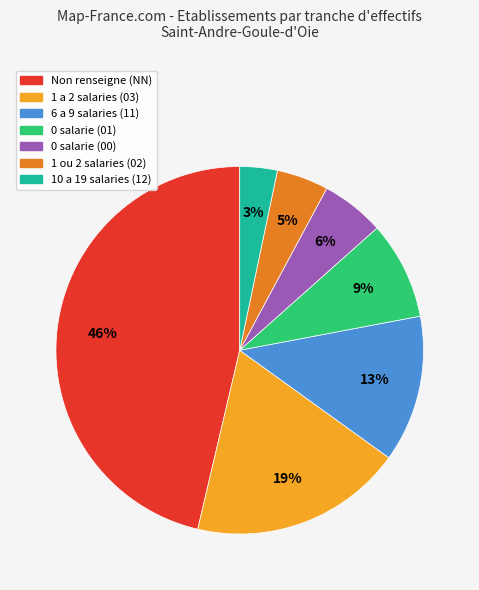

Is there a majority slice in this chart?

No